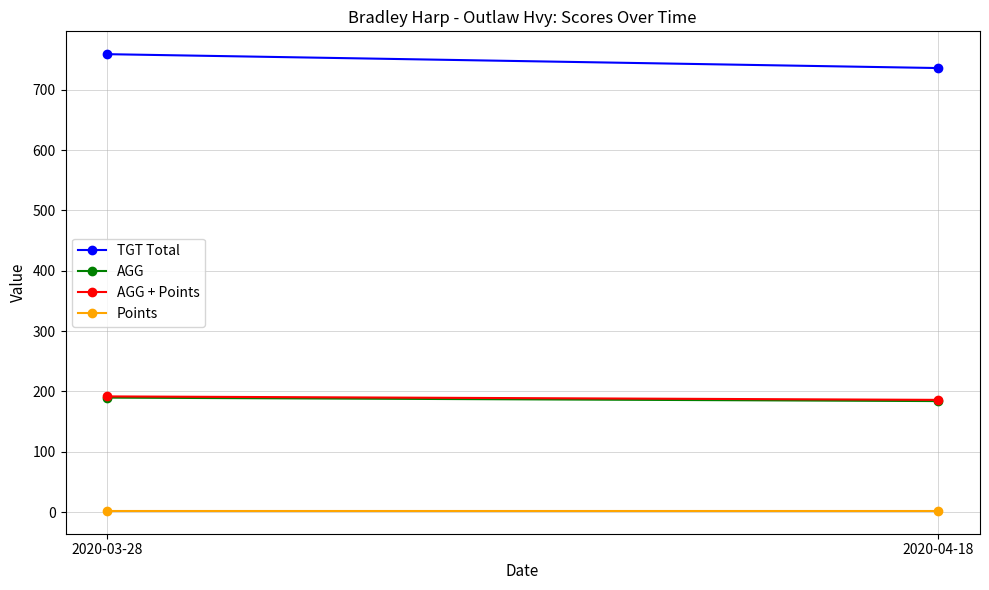

What are all the series names shown in the legend?

TGT Total, AGG, AGG + Points, Points